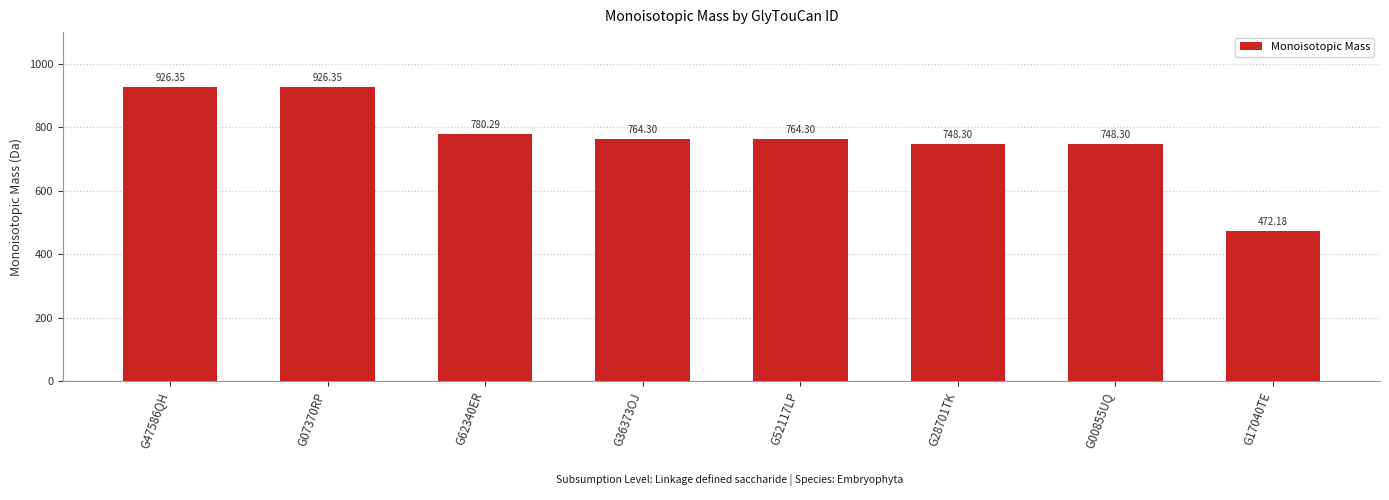

The value at G36373OJ is 1297.8. True or false?

False